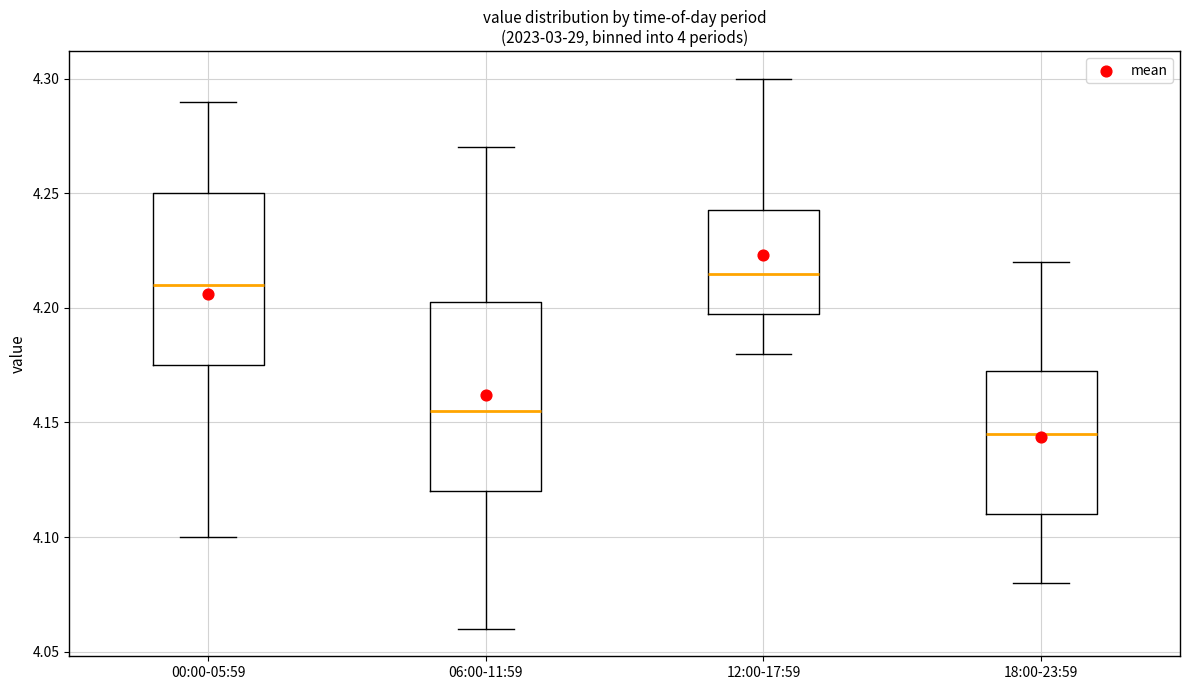

Reading left to right, transcribe this box plot: for each box, give where its median line is, the range the box spans, and where its two whiskers end, as read against the y-axis. The values are not printed on the chart, so give them approximately, as read against the axis.

00:00-05:59: median 4.210, box 4.175 to 4.250, whiskers 4.100 to 4.290
06:00-11:59: median 4.155, box 4.120 to 4.205, whiskers 4.060 to 4.270
12:00-17:59: median 4.215, box 4.200 to 4.245, whiskers 4.180 to 4.300
18:00-23:59: median 4.145, box 4.110 to 4.175, whiskers 4.080 to 4.220